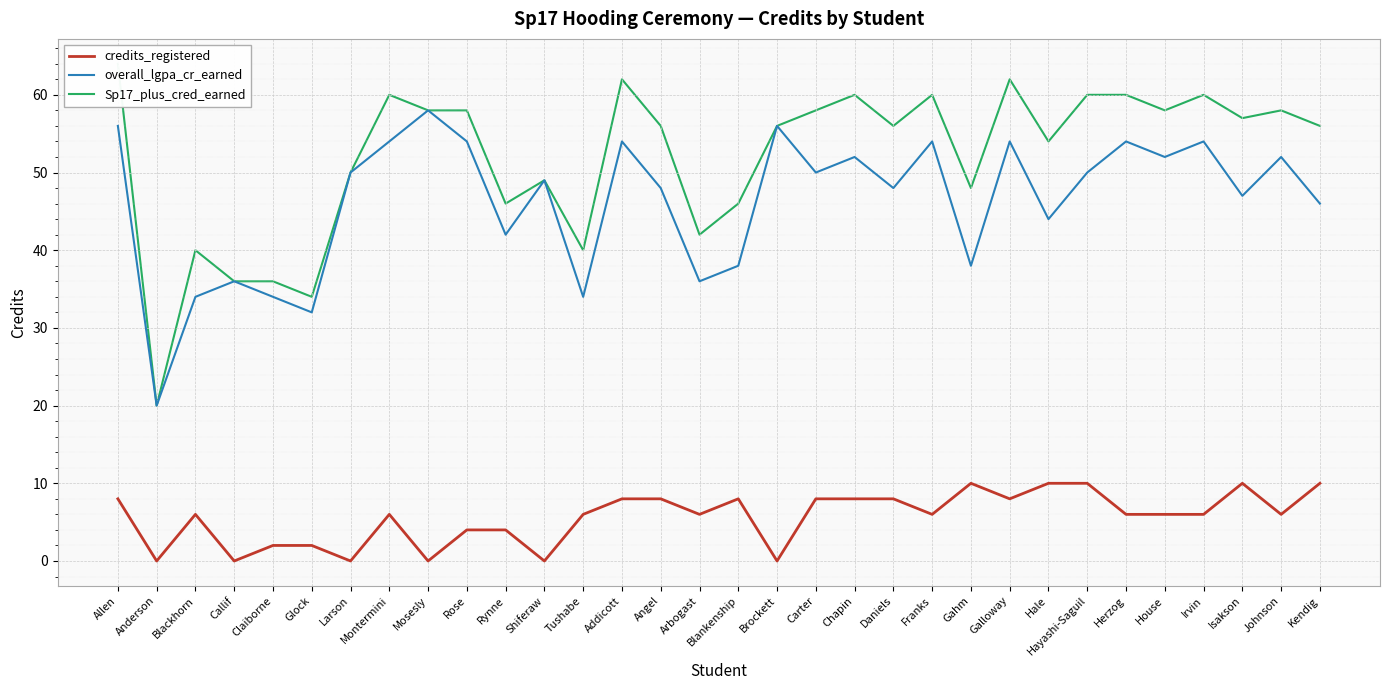

Is this an area chart (filled region under the line)?

No